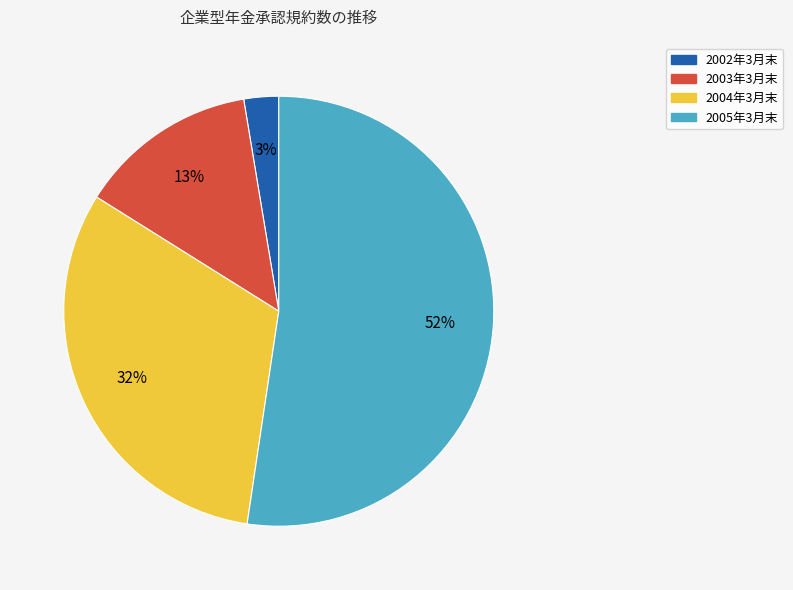

Is the sum of 2004年3月末 and 2003年3月末 greater than half?

No